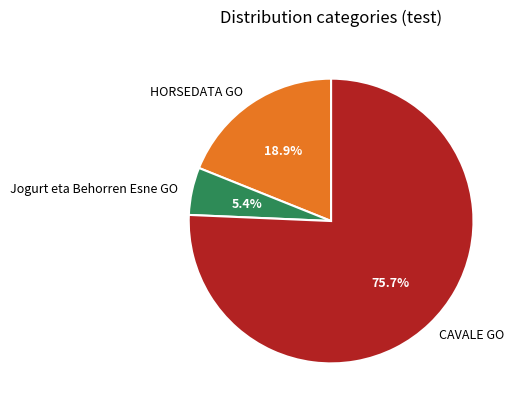

What is the total percentage of HORSEDATA GO and Jogurt eta Behorren Esne GO?

24.3%